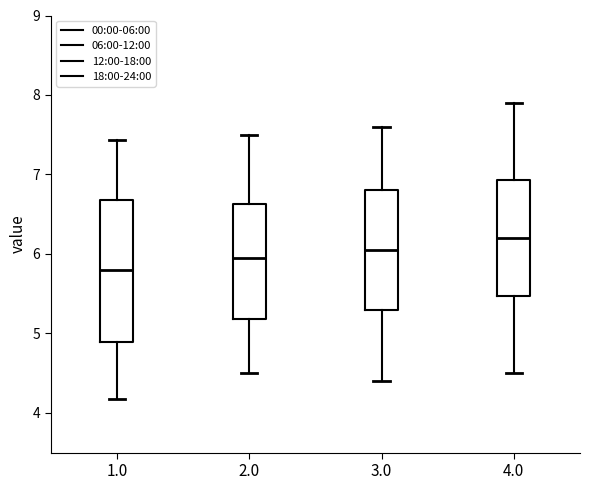

Comparing the boxes themselves (not the whiskers), which one is the tallest?

1.0